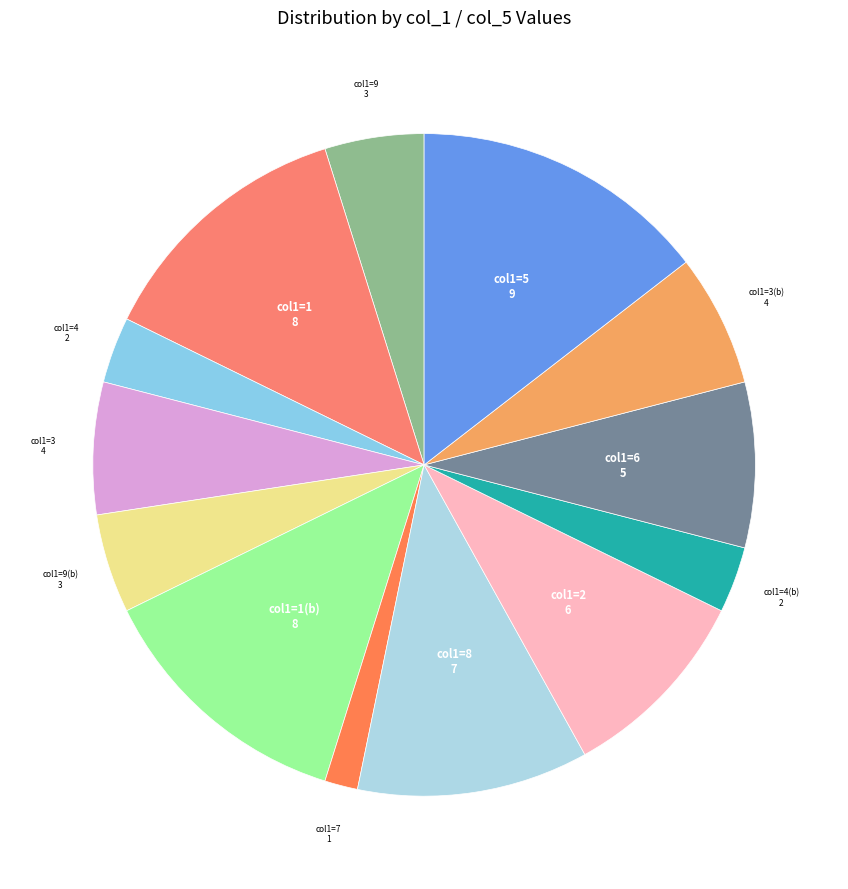

Is the sum of col1=8 and col1=4 greater than half?

No